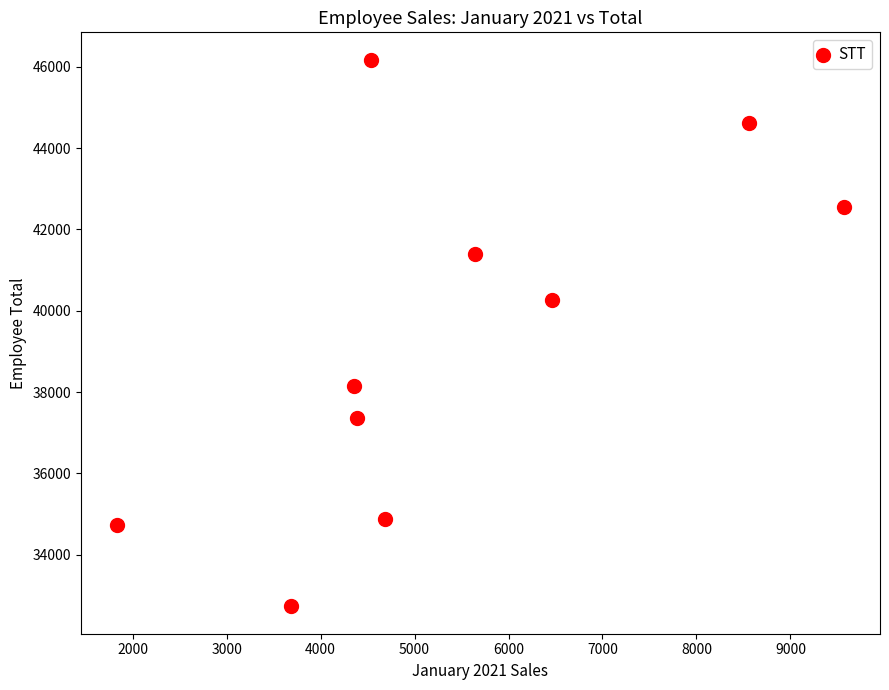

What Y value in the scatter plot is closest to 39452?

40254